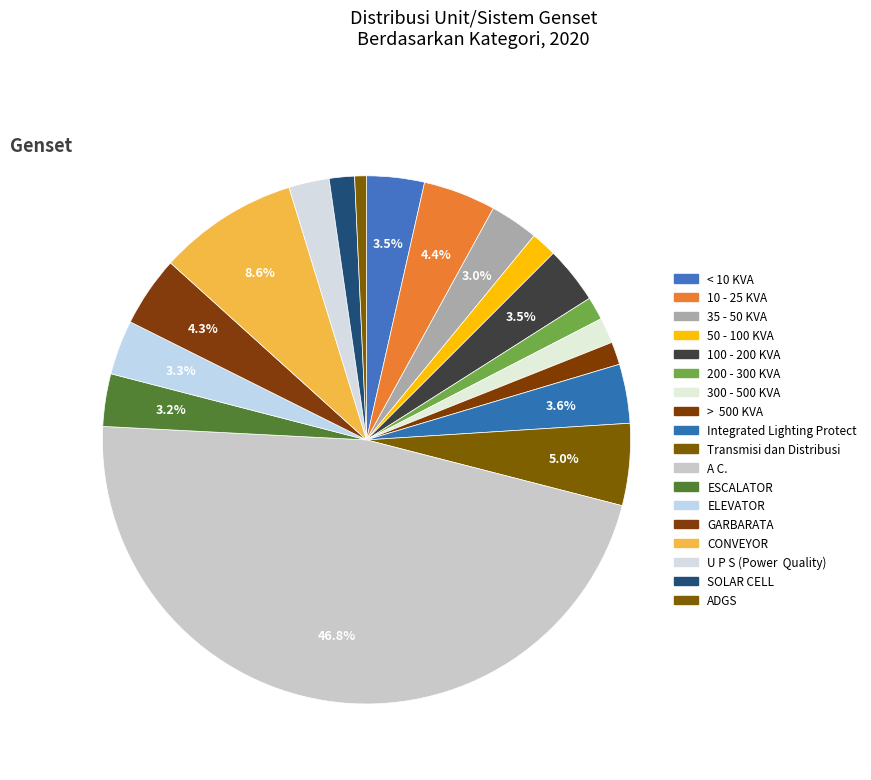

To the nearest percent, what percentage of the pie is 100 - 200 KVA?

3%